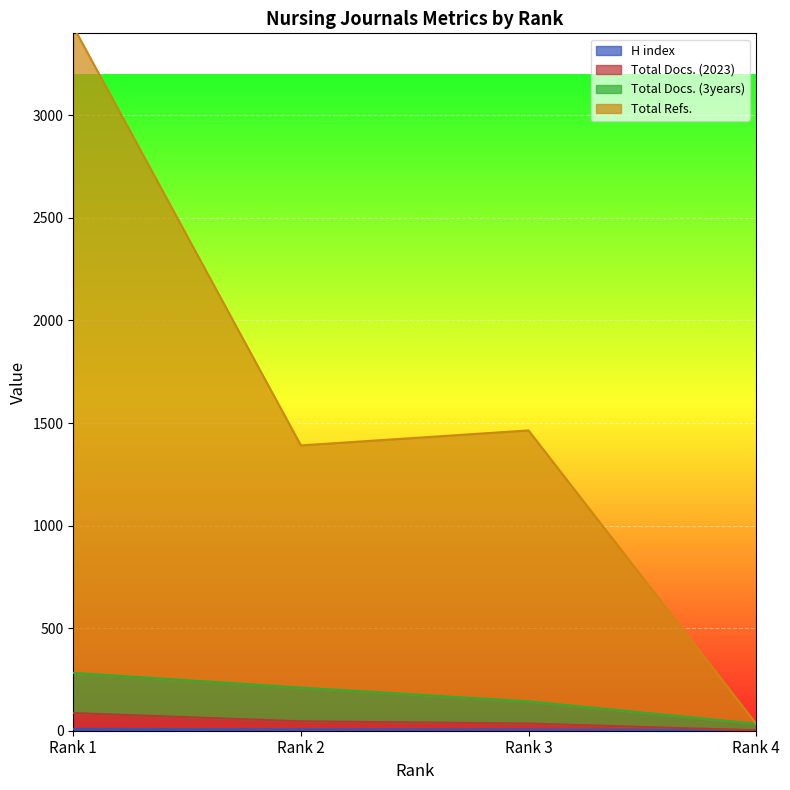

Between Rank 2 and Rank 3, which series saw the biggest shift?

Total Refs.